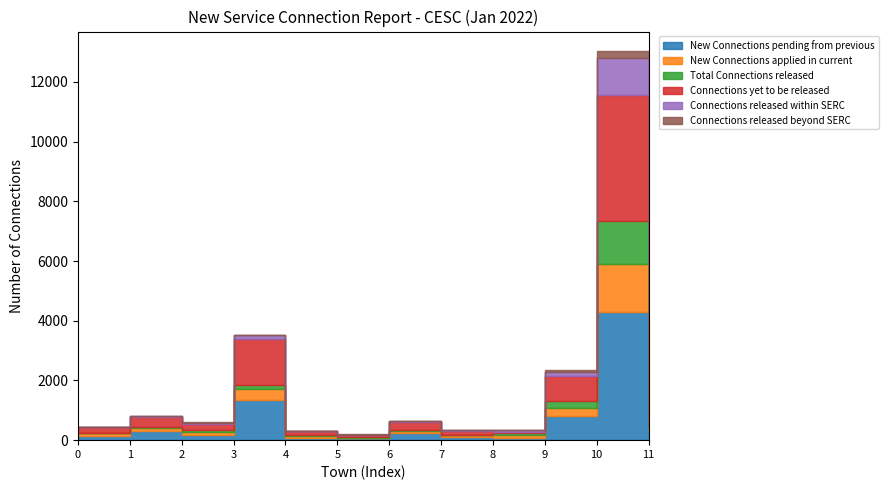

What is the difference between the second highest and second lowest values in the New Connections pending from previous series?

1274